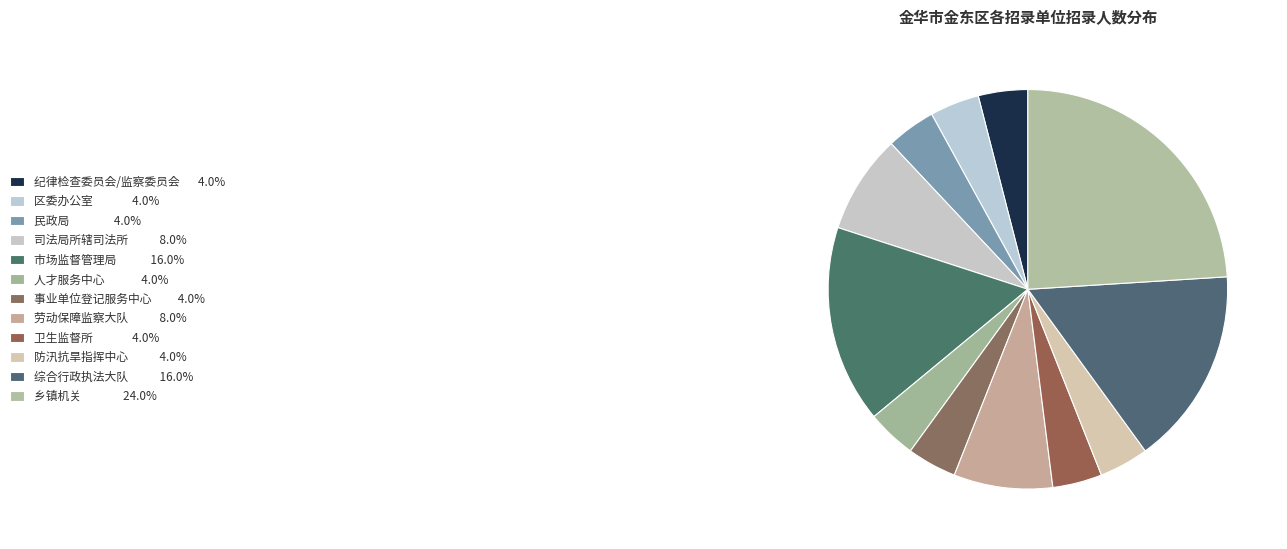

Count the number of slices in the pie.

12